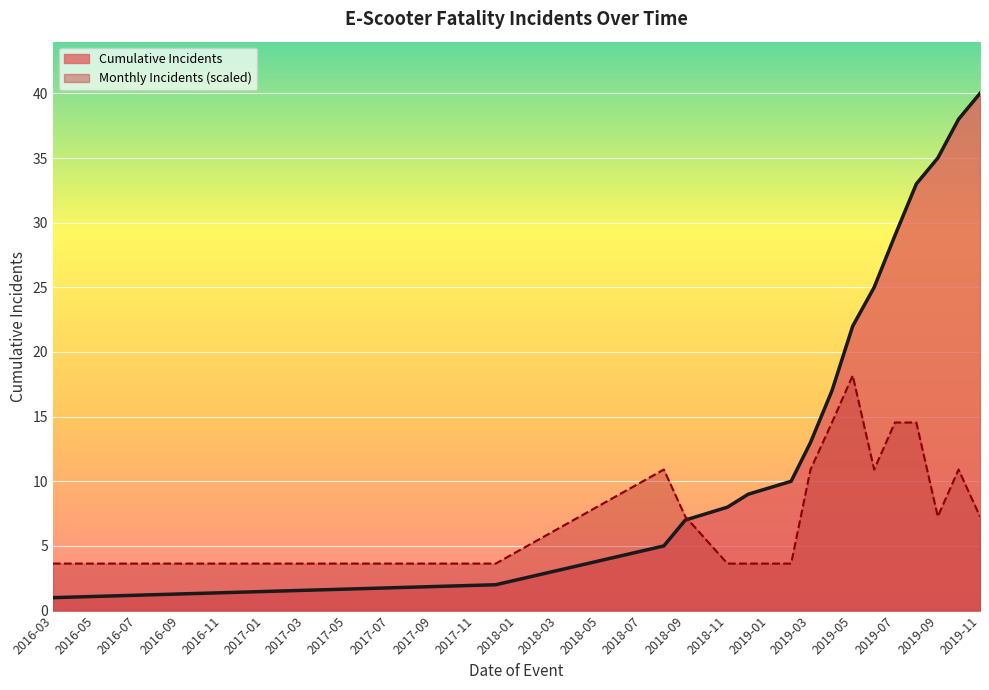

Between 2019-08-04 and 2019-08-06, which series saw the biggest shift?

Cumulative Incidents